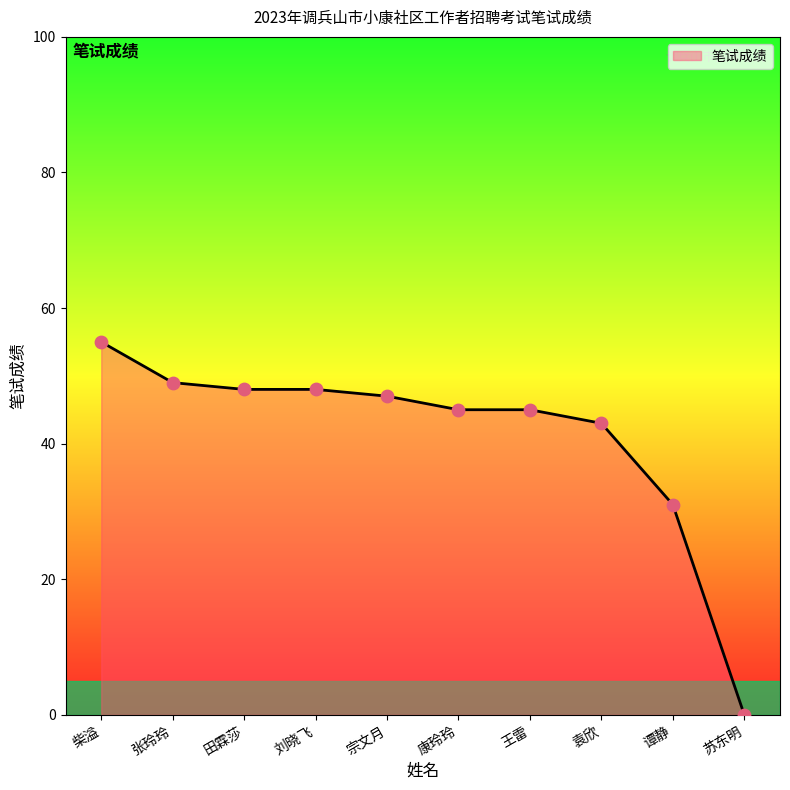

What is the change in value from 张玲玲 to 王雷?

-4